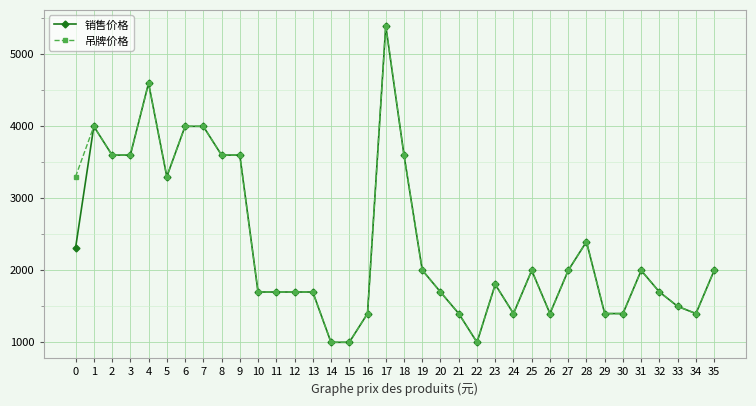

Count the number of categories in the chart.

36